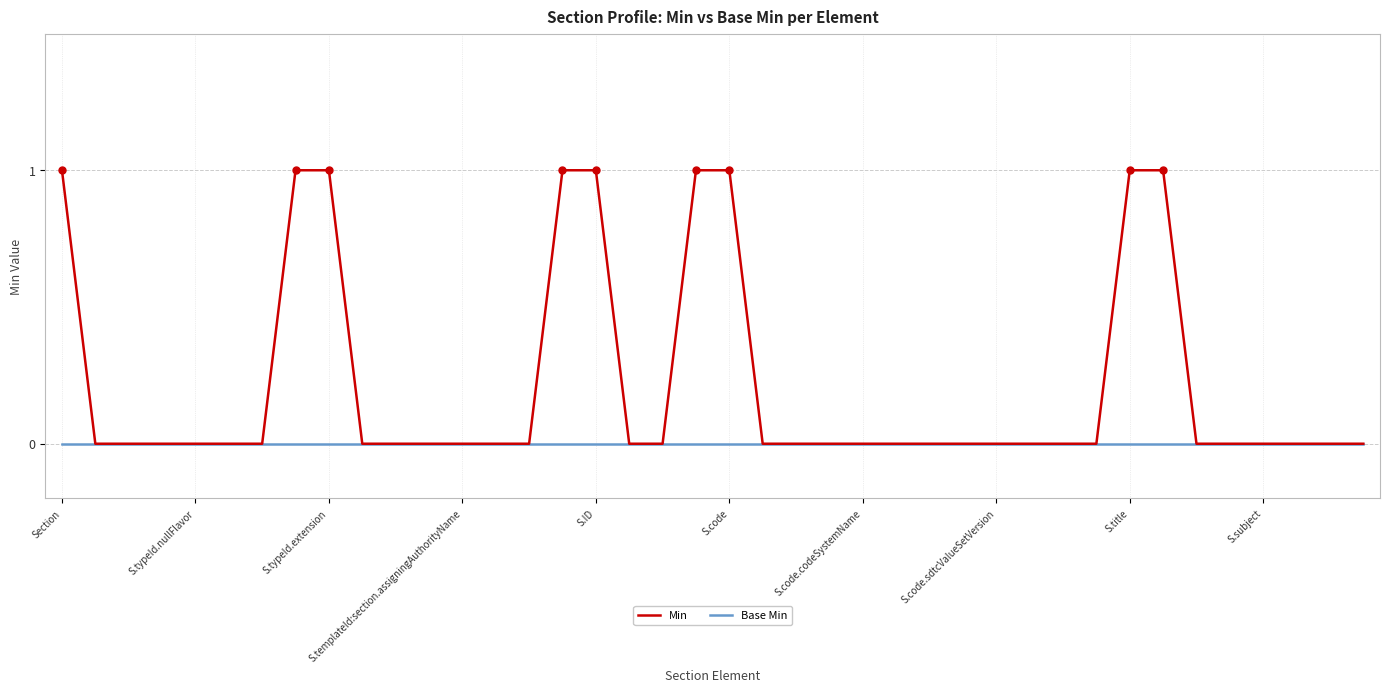

Reading right to left, what are all the values shown in this chart?

Min: 0	0	0	0	0	0	1	1	0	0	0	0	0	0	0	0	0	0	0	1	1	0	0	1	1	0	0	0	0	0	0	1	1	0	0	0	0	0	0	1
Base Min: 0	0	0	0	0	0	0	0	0	0	0	0	0	0	0	0	0	0	0	0	0	0	0	0	0	0	0	0	0	0	0	0	0	0	0	0	0	0	0	0